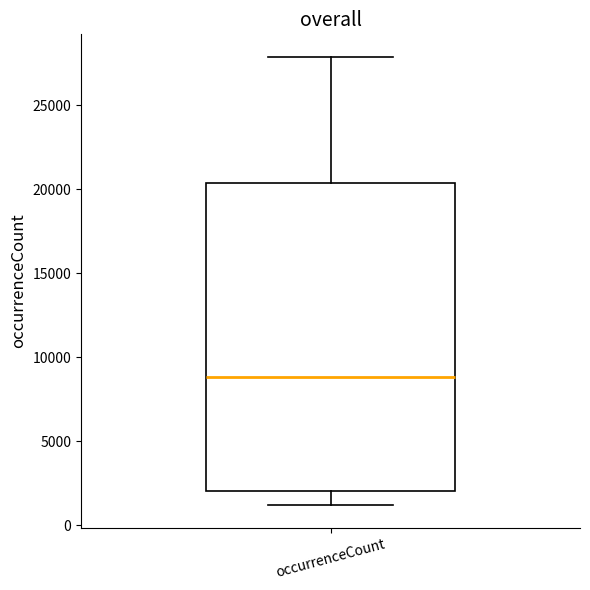

Read this box plot against the y-axis: the position of the median line, the range covered by the box, and the ends of both whiskers. The values are not printed on the chart, so give them approximately, as read against the axis.

median 9000, box 2000 to 20500, whiskers 1000 to 28000